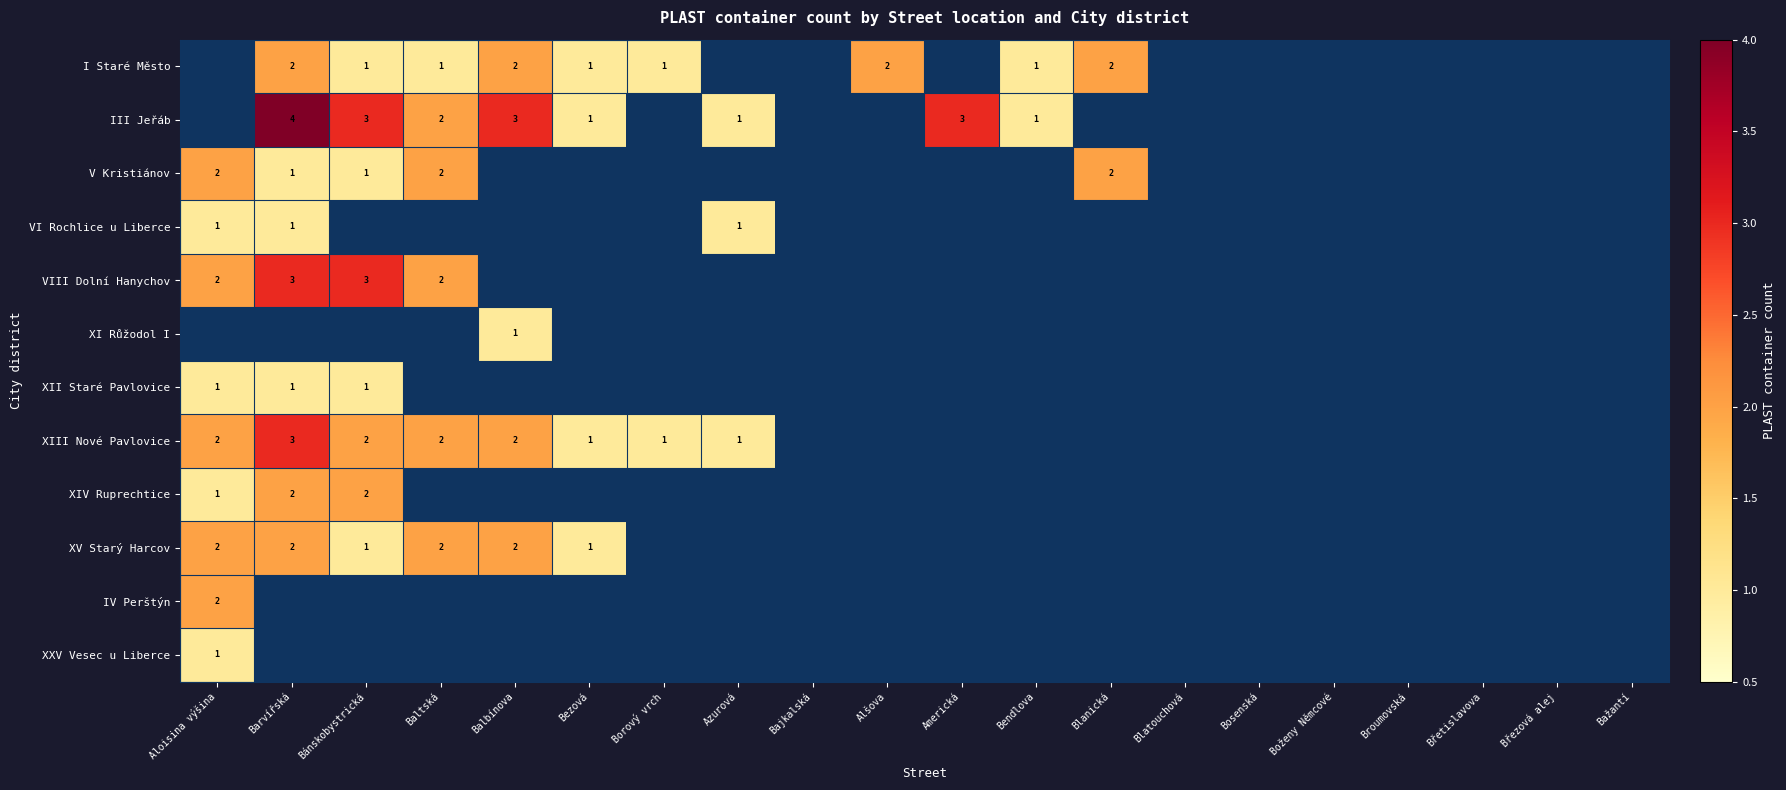

Is the value of XV Starý Harcov at Baltská greater than the value of III Jeřáb at Barvířská?

No